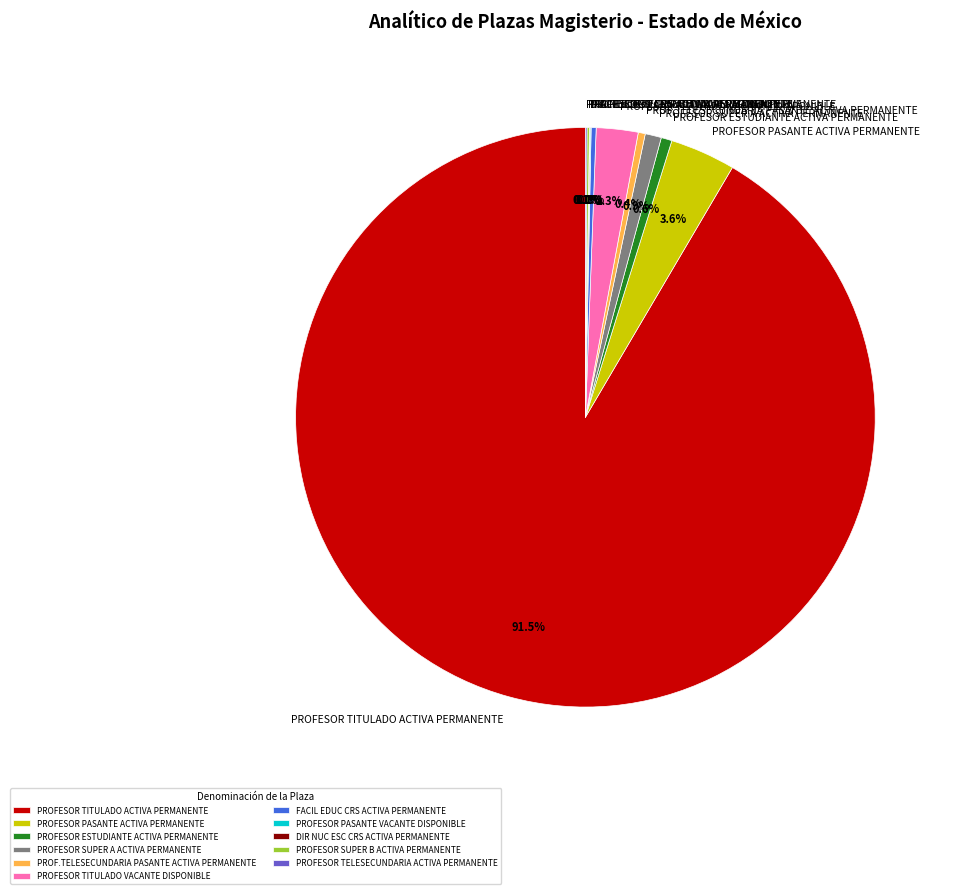

Between PROFESOR SUPER A ACTIVA PERMANENTE and PROFESOR PASANTE ACTIVA PERMANENTE, which is larger?

PROFESOR PASANTE ACTIVA PERMANENTE